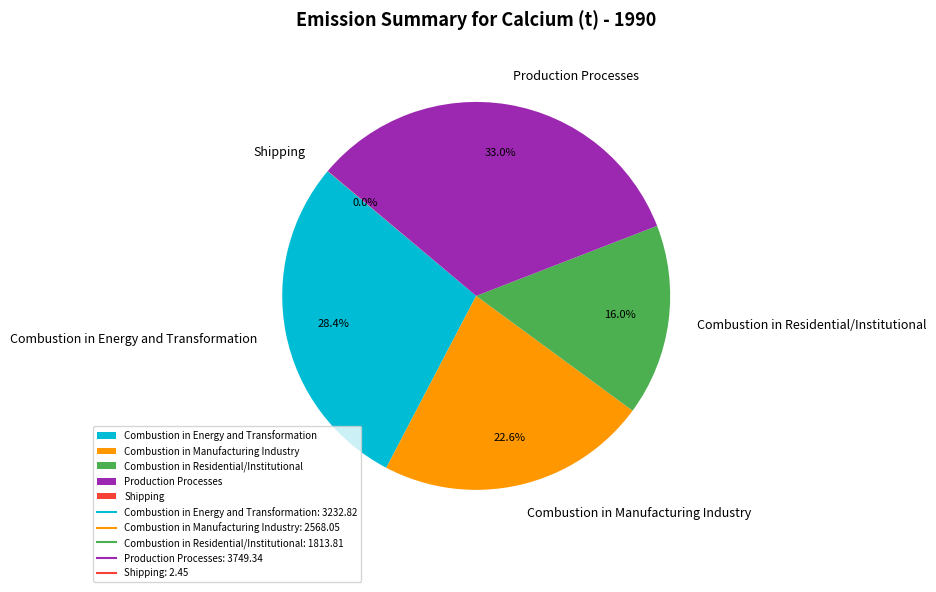

Between Combustion in Energy and Transformation and Combustion in Manufacturing Industry, which is larger?

Combustion in Energy and Transformation